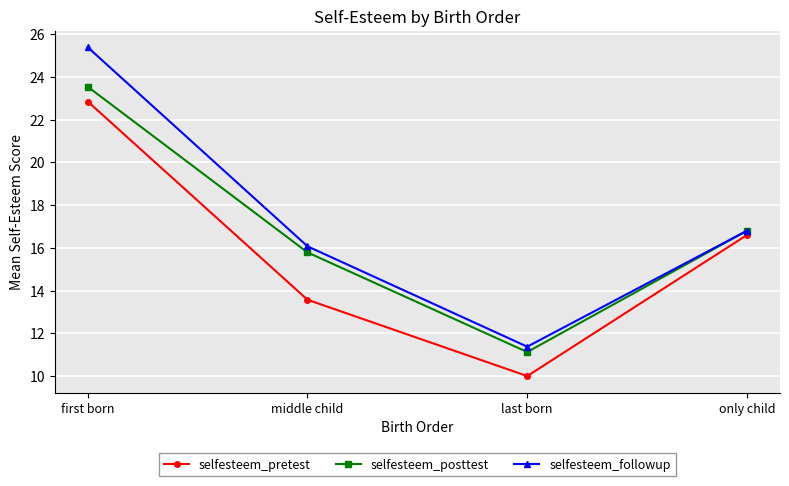

What is the sum of the selfesteem_followup values at middle child and only child?

32.9